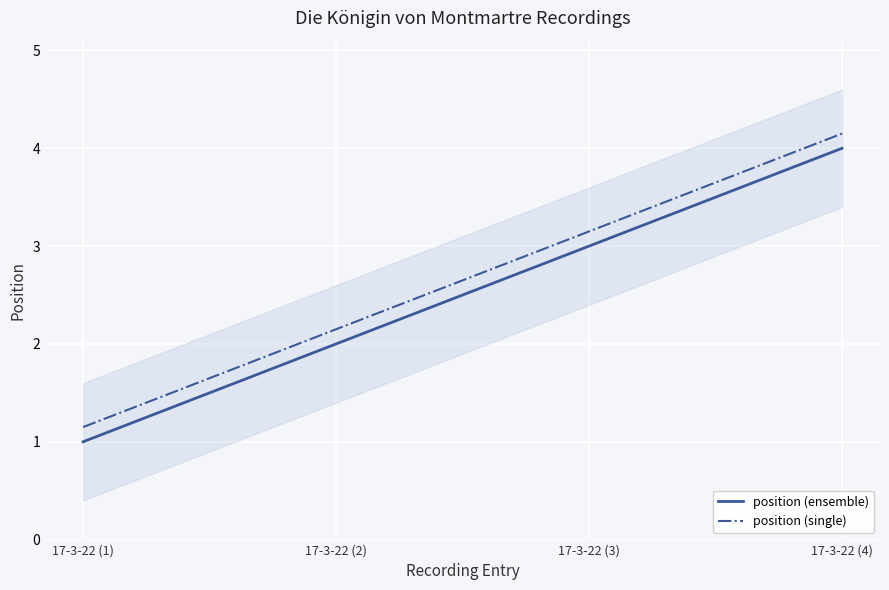

Rank the series by their average value, from lowest to highest.

position (ensemble), position (single)